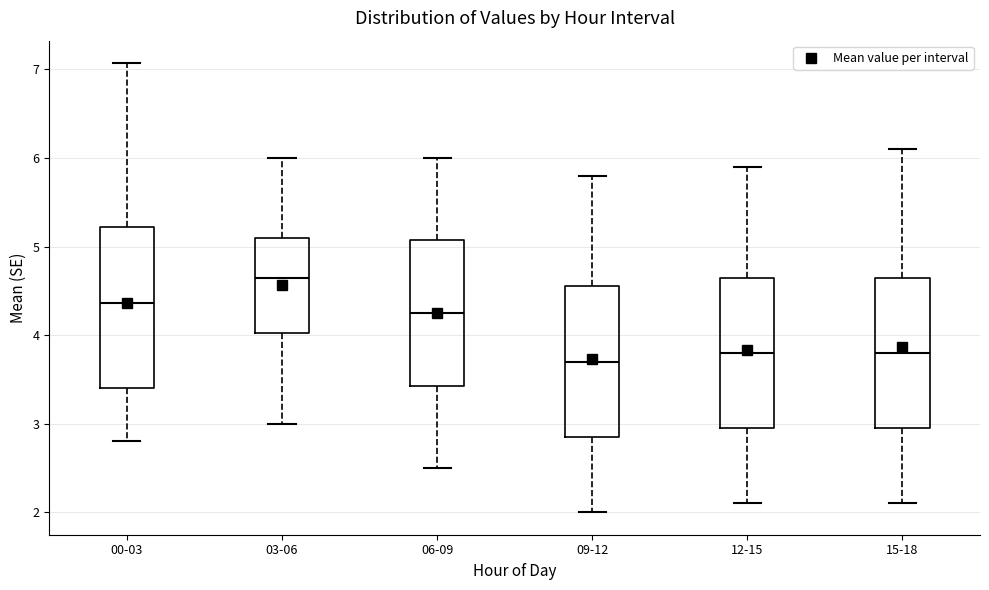

Reading left to right, read every box against the y-axis: the position of its median line, the range the box covers, and the ends of its whiskers. The values are not printed on the chart, so give them approximately, as read against the axis.

00-03: median 4.4, box 3.4 to 5.2, whiskers 2.8 to 7.1
03-06: median 4.7, box 4.0 to 5.1, whiskers 3.0 to 6.0
06-09: median 4.3, box 3.4 to 5.1, whiskers 2.5 to 6.0
09-12: median 3.7, box 2.9 to 4.6, whiskers 2.0 to 5.8
12-15: median 3.8, box 3.0 to 4.7, whiskers 2.1 to 5.9
15-18: median 3.8, box 3.0 to 4.7, whiskers 2.1 to 6.1